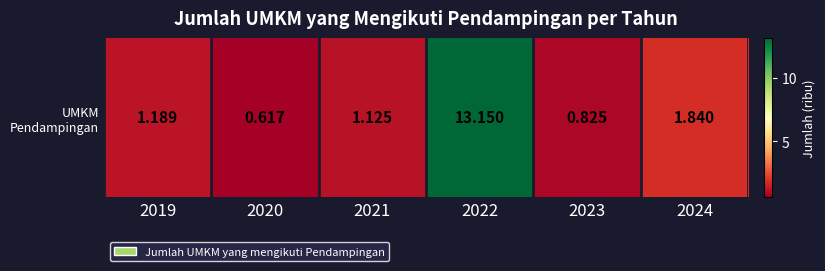

Where is the data nearest to the value 6?

2024